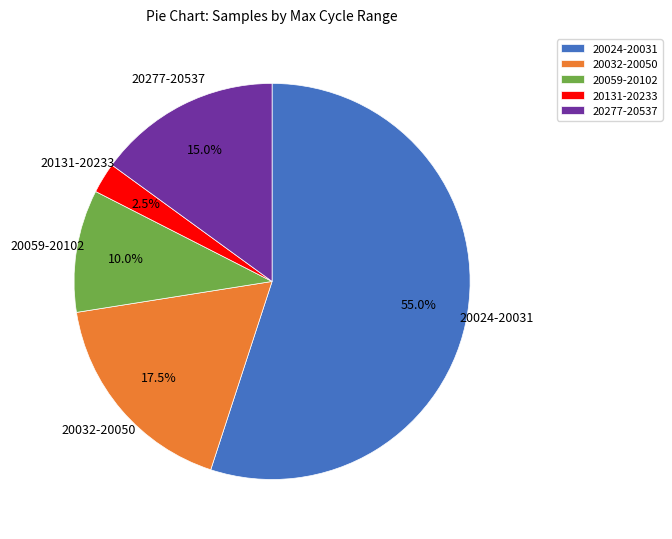

Is the sum of 20131-20233 and 20032-20050 greater than half?

No